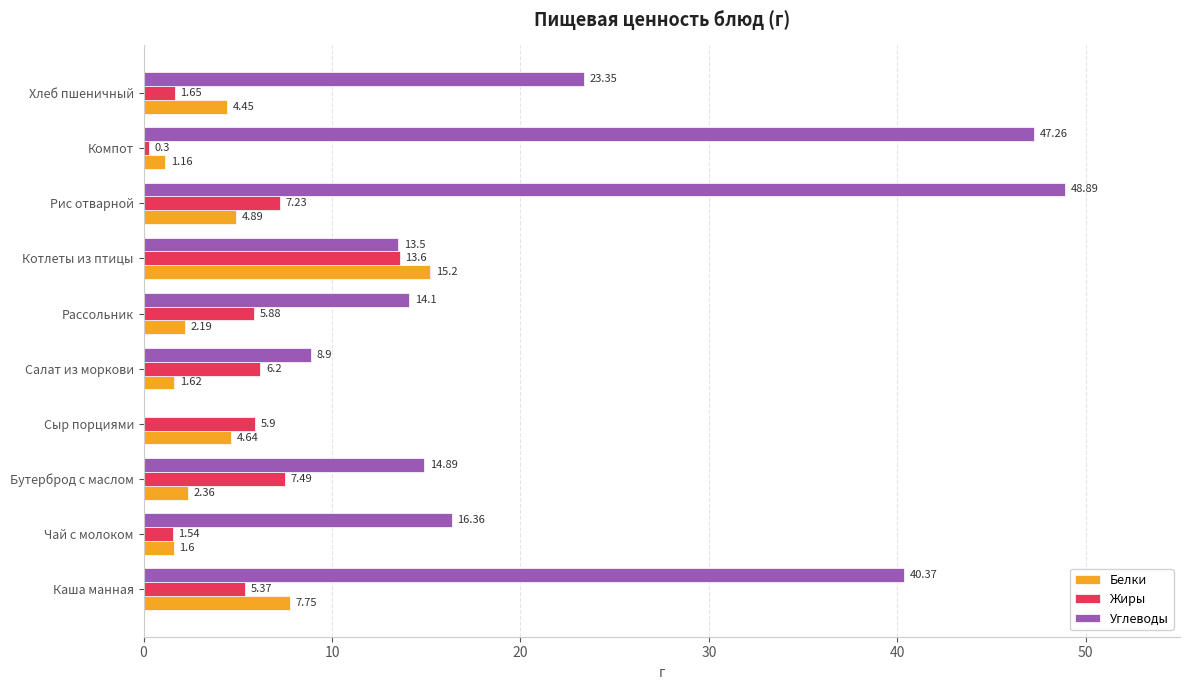

What is the total value across all series at Салат из моркови?

16.7